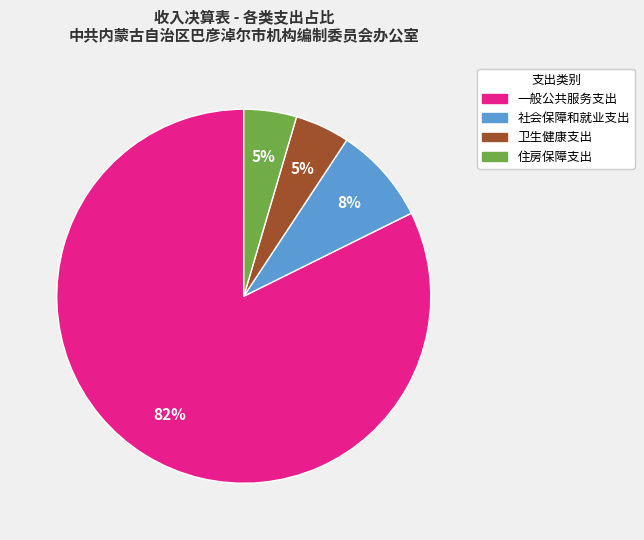

Which slice is the largest?

一般公共服务支出